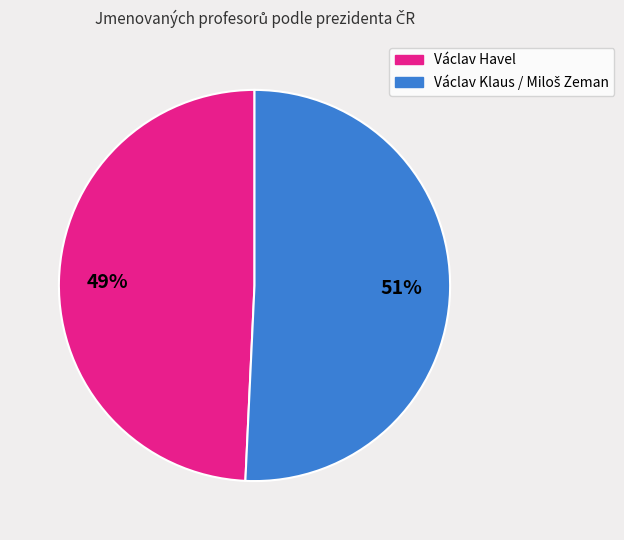

To the nearest percent, what is the average slice percentage?

50%